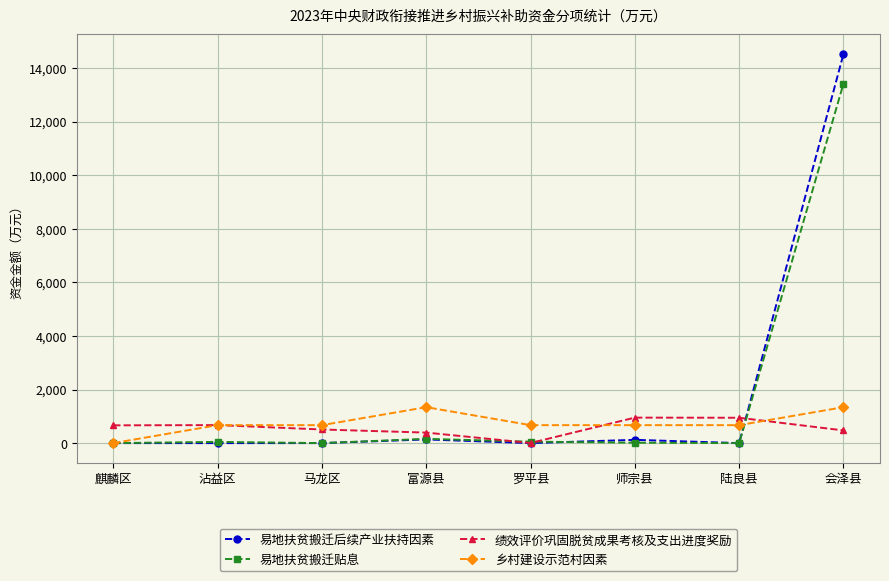

After their last crossing, which series has the higher values: 绩效评价巩固脱贫成果考核及支出进度奖励 or 乡村建设示范村因素?

乡村建设示范村因素